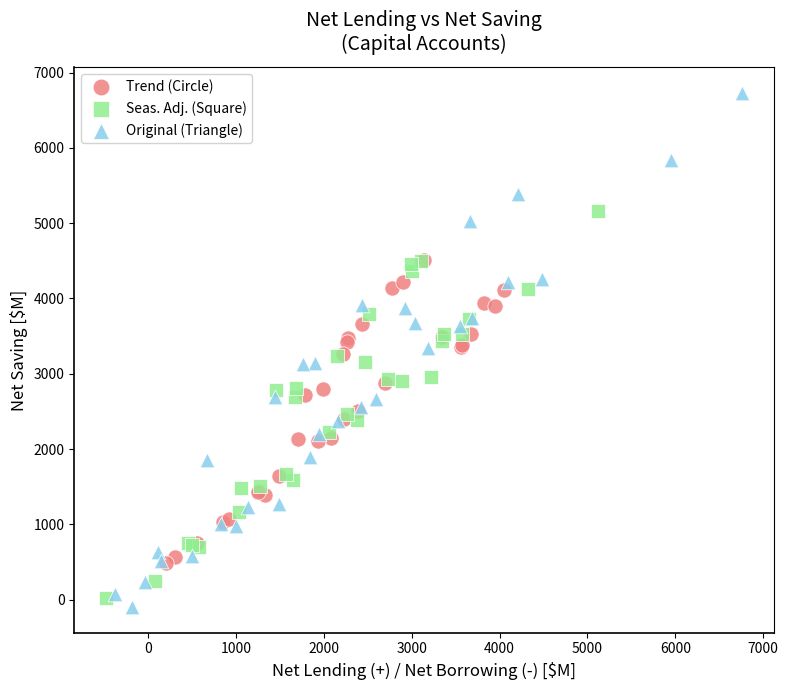

Which series has the largest Y range (max minus min)?

Original (Triangle)